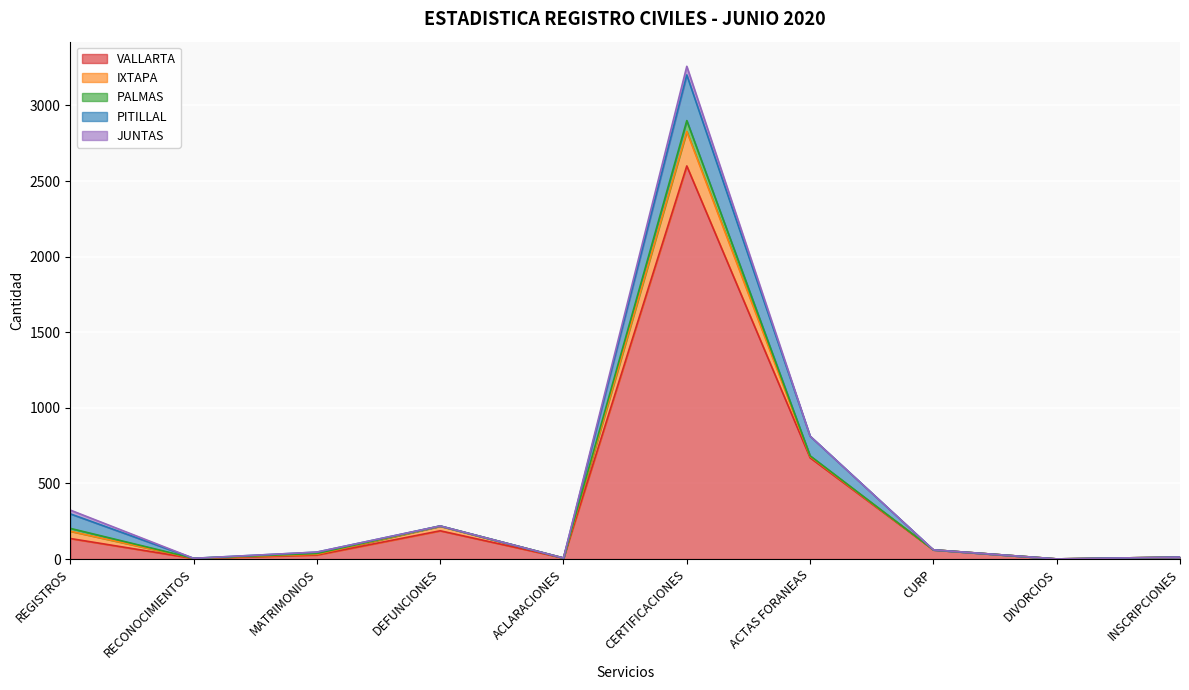

How many categories are shown in the chart?

10